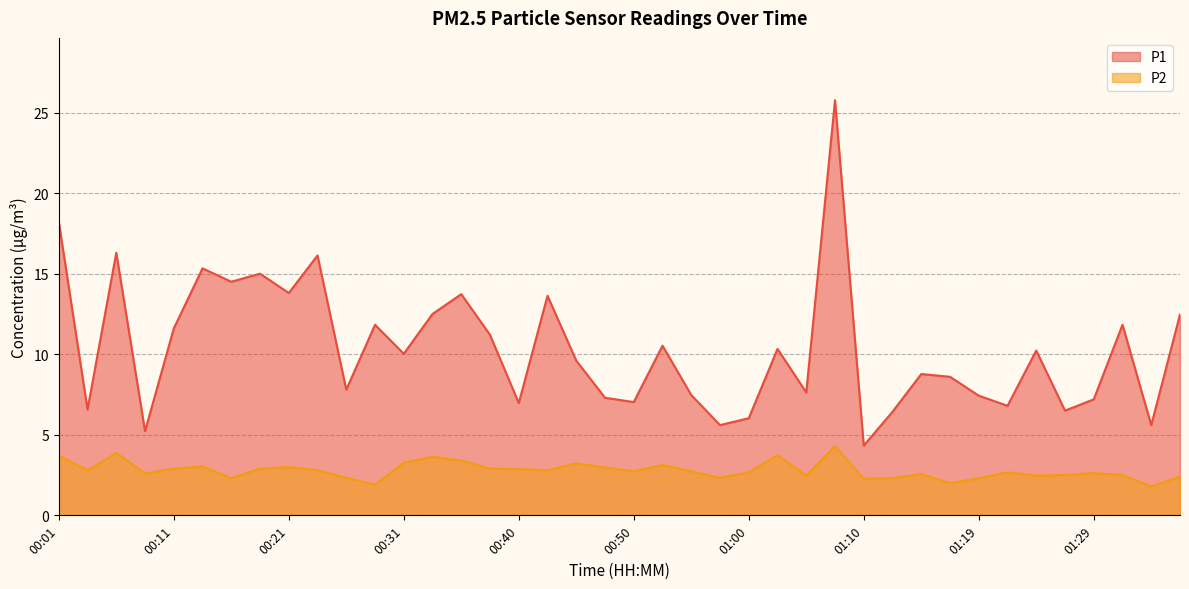

At 01:24, list the series in order from largest to smallest.

P1, P2